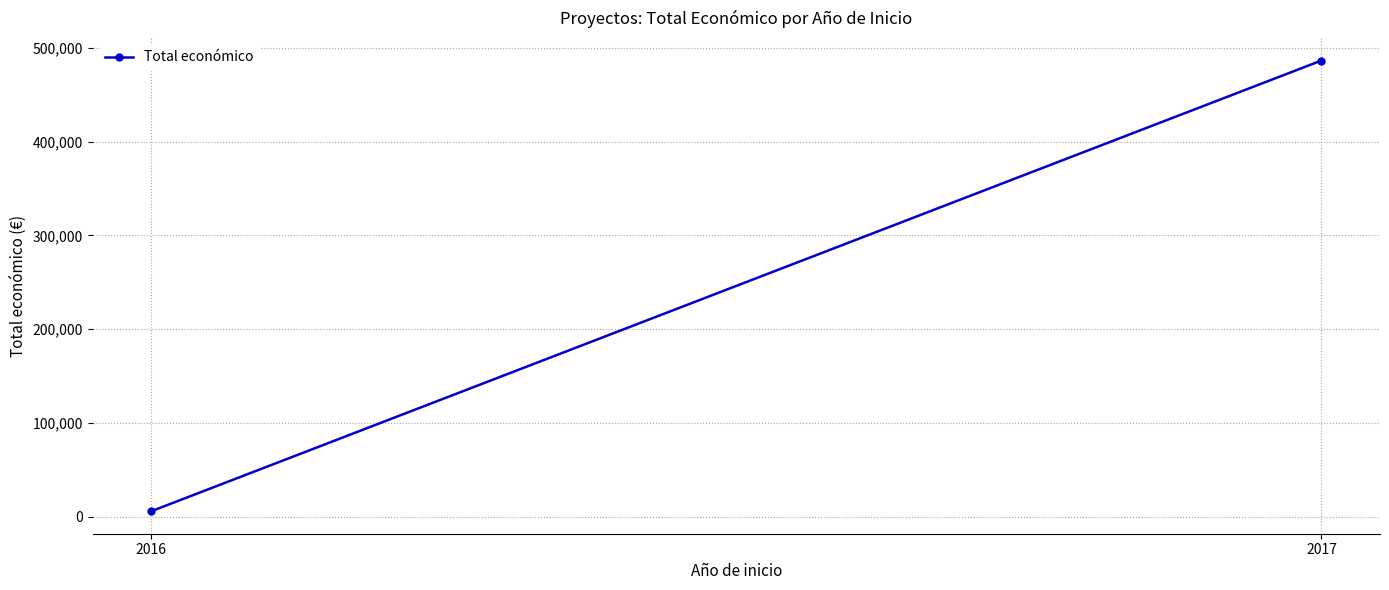

What is the minimum value shown in the chart?

5718